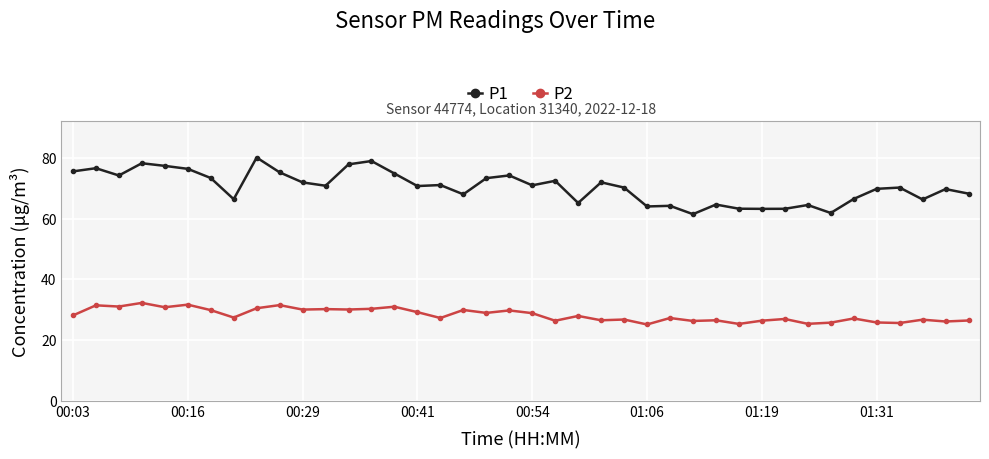

Which series has the largest total across all categories?

P1